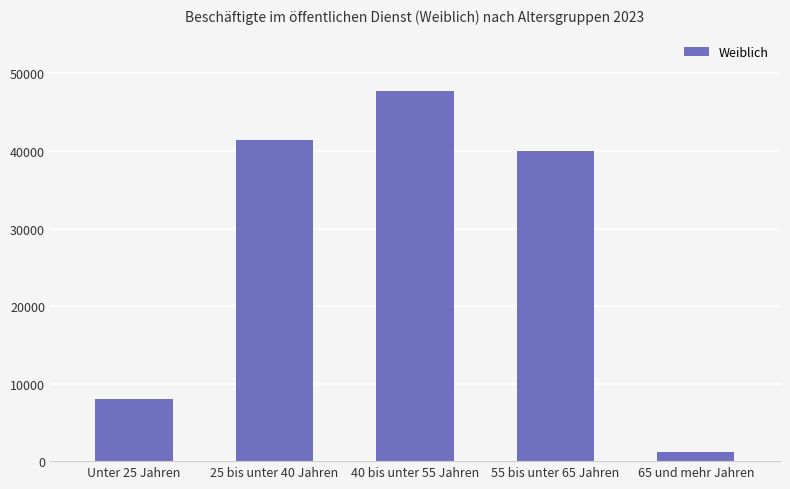

The chart shows a value of 8030 at Unter 25 Jahren. True or false?

True